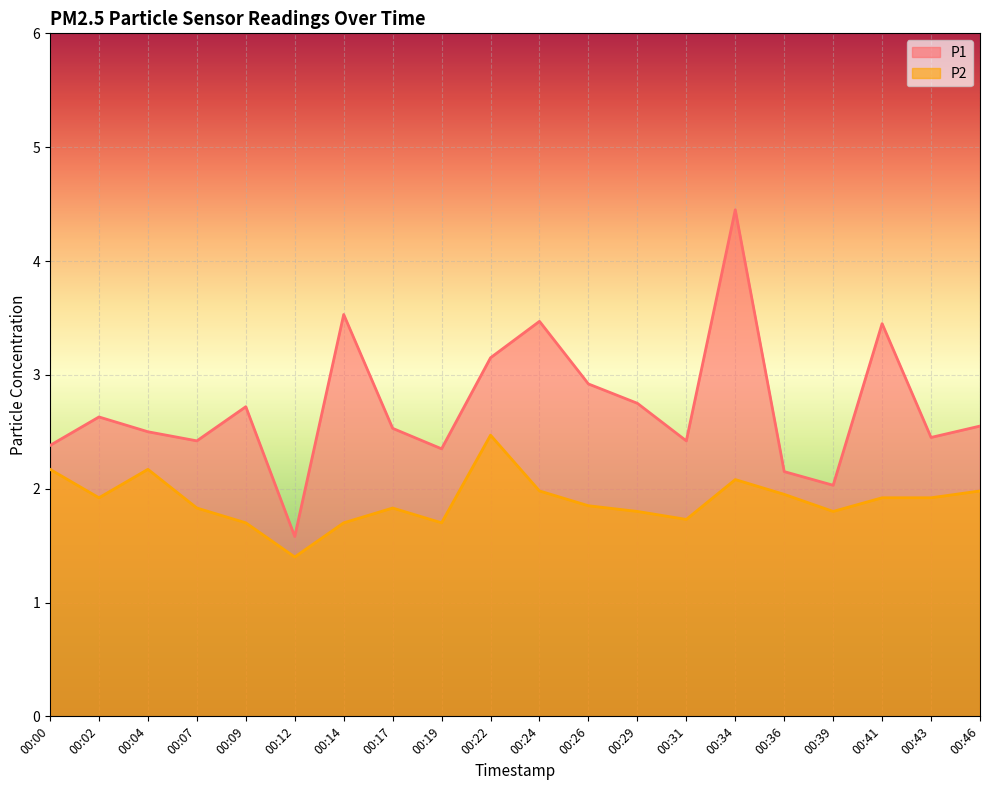

How many lines are shown in the chart?

2